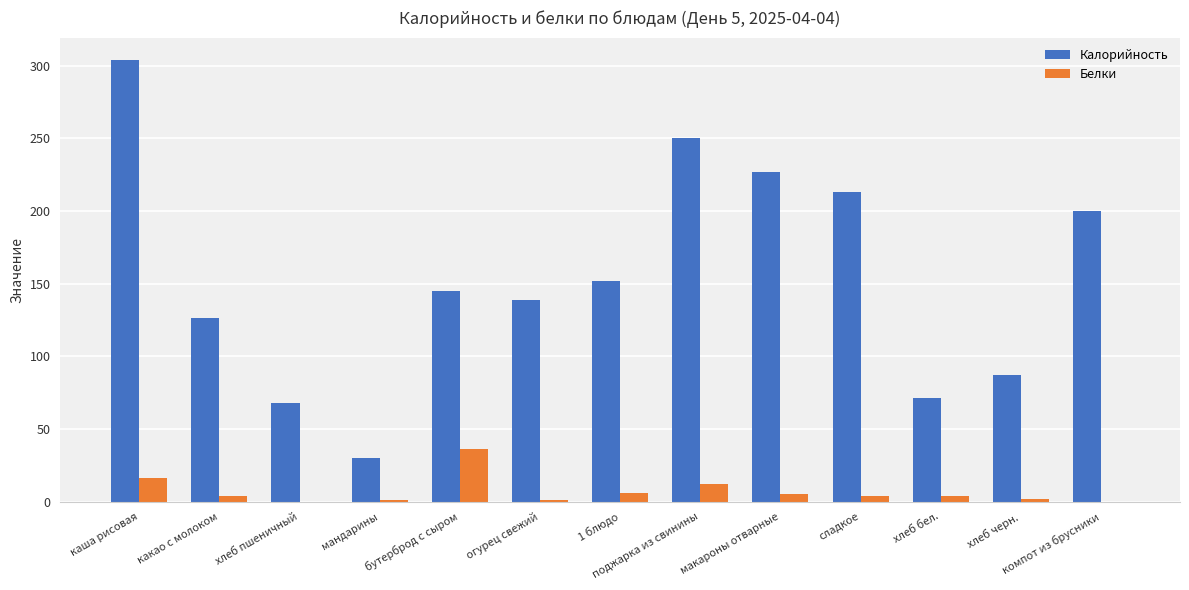

Read the Калорийность value at макароны отварные.

227.0